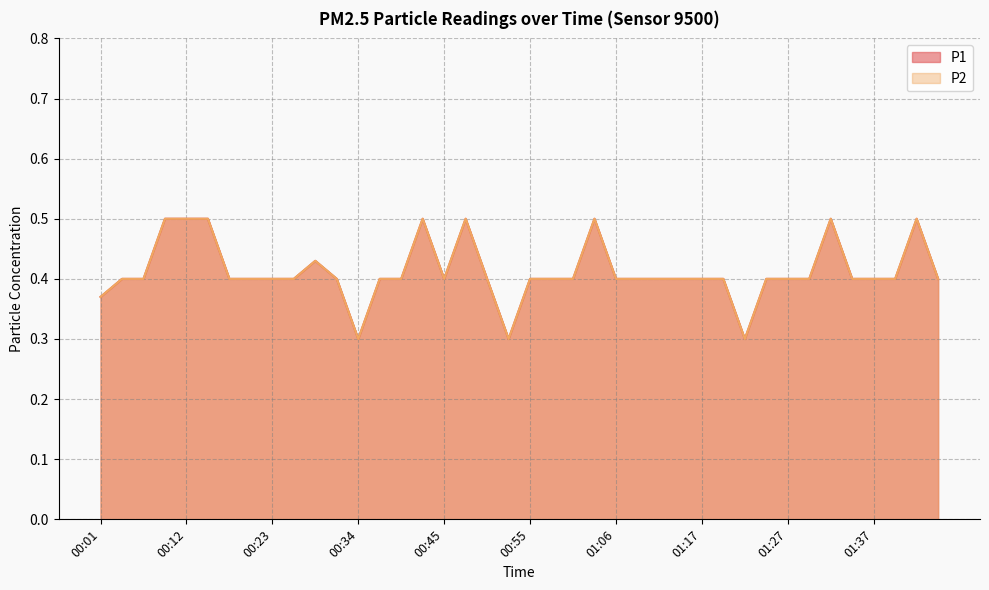

What are all the series names shown in the legend?

P1, P2